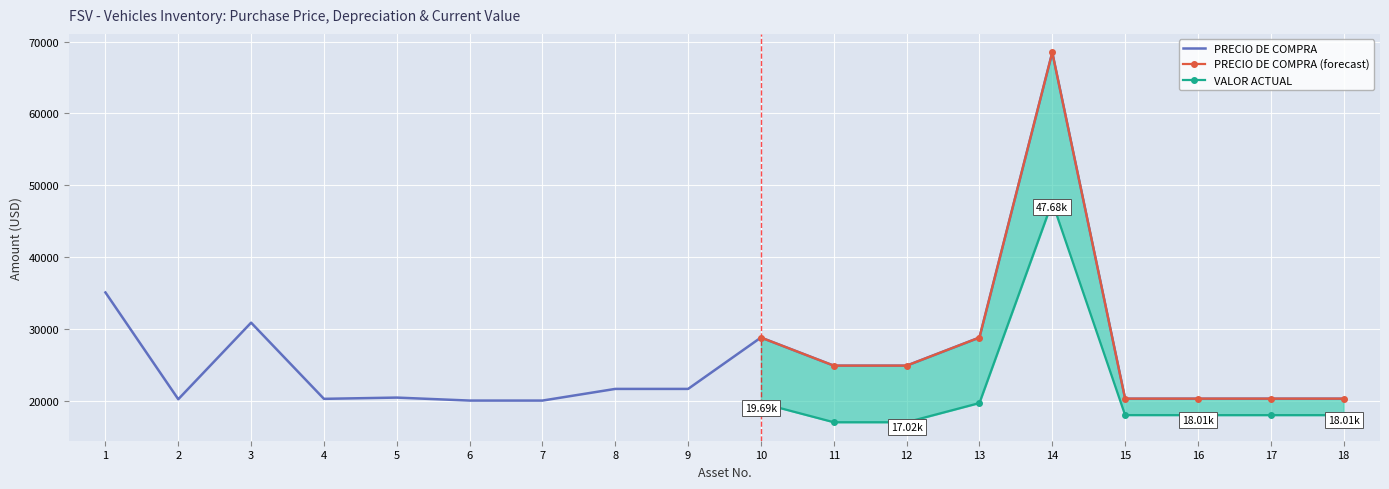

What is the highest value of the PRECIO DE COMPRA series?

68500.0